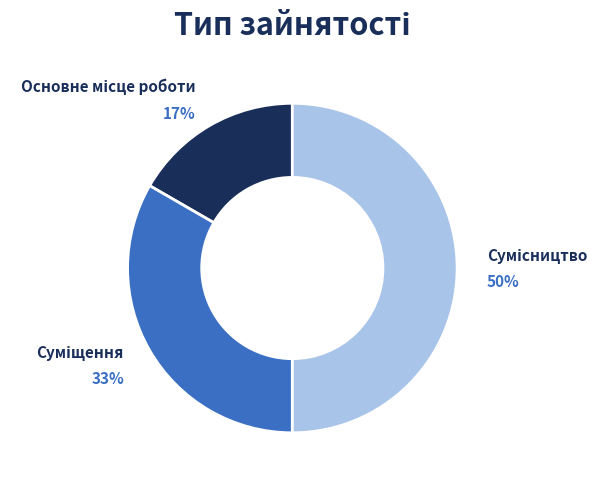

To the nearest percent, what is the average slice percentage?

33%